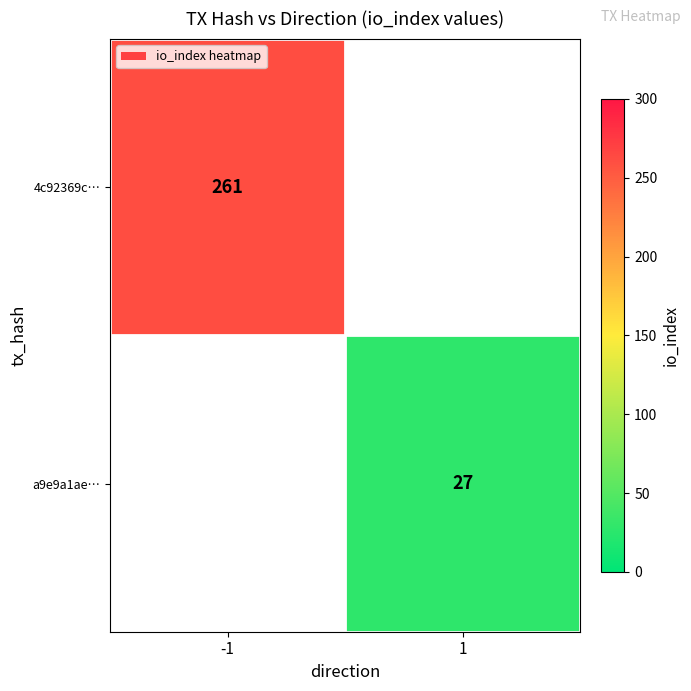

At how many categories does at least one series exceed 247?

1